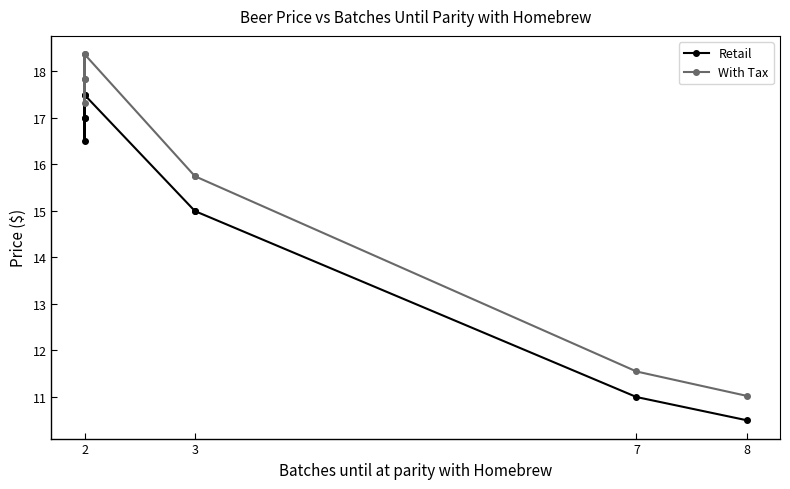

At 2, list the series in order from largest to smallest.

With Tax, Retail